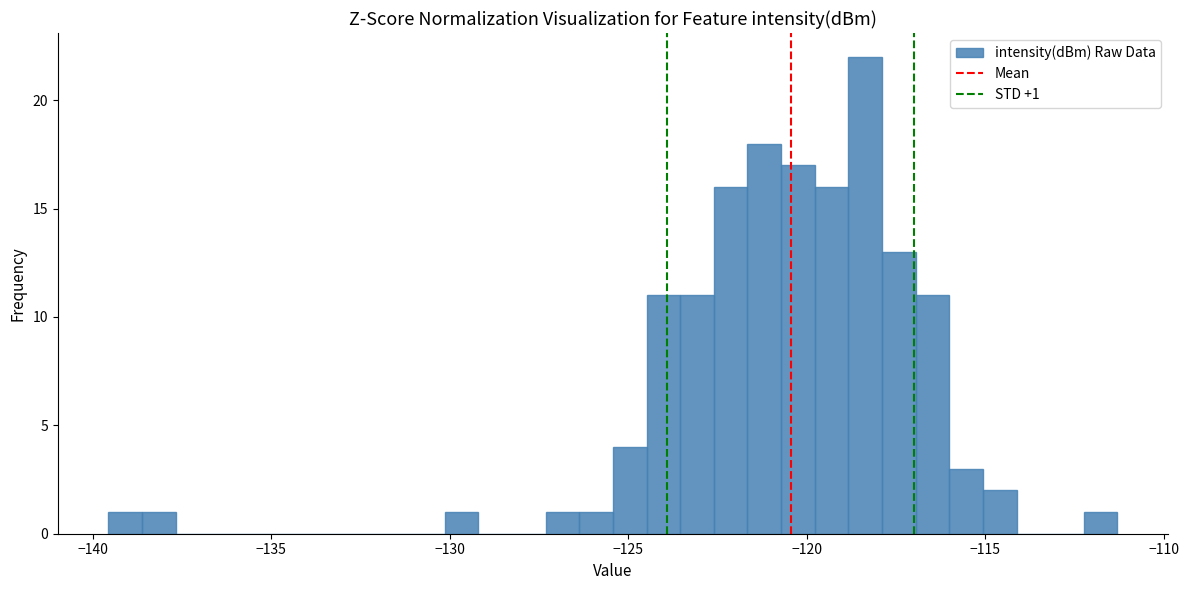

Around what value on the x-axis is the tallest bar? Give the approximate position of its centre, as read against the axis.

-118.5